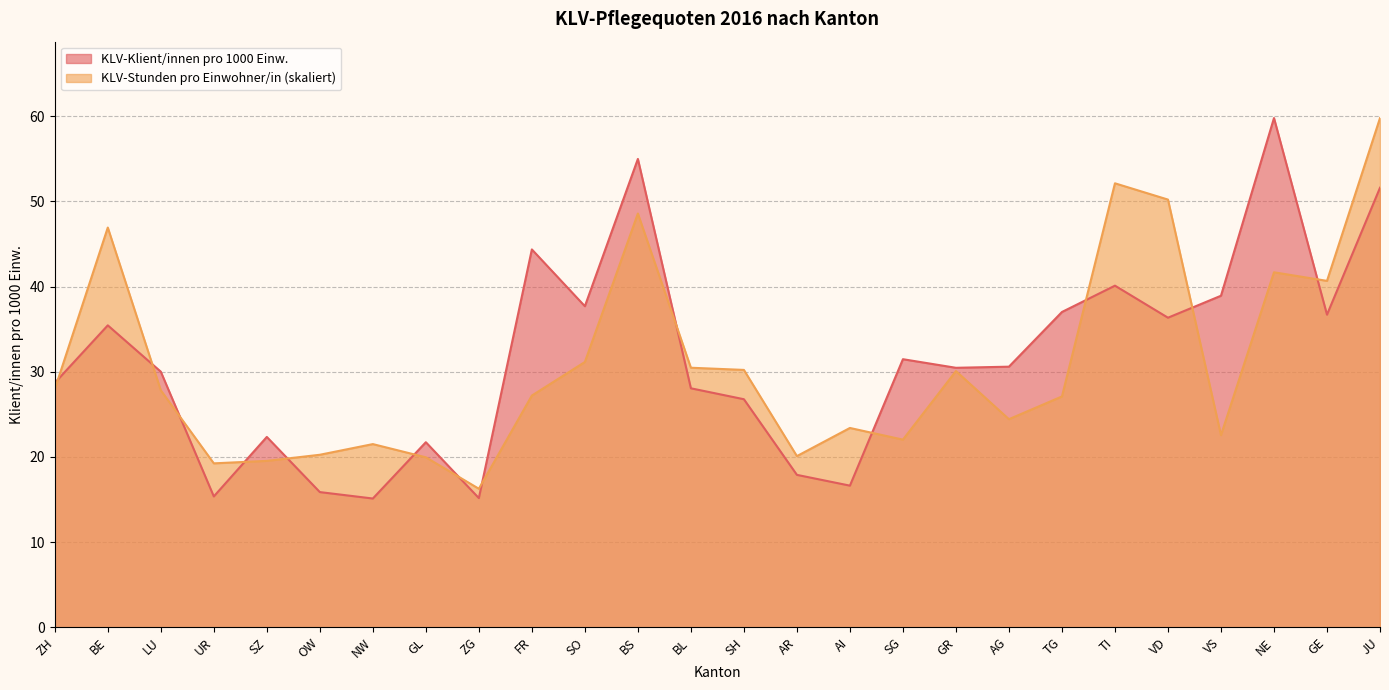

How many distinct data groups are displayed?

2